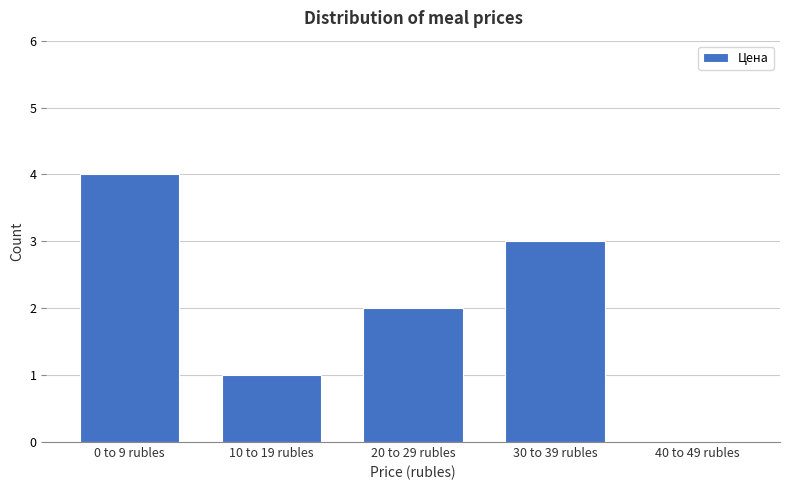

Reading left to right, transcribe all the data shown in this chart.

0 to 9 rubles=4	10 to 19 rubles=1	20 to 29 rubles=2	30 to 39 rubles=3	40 to 49 rubles=0